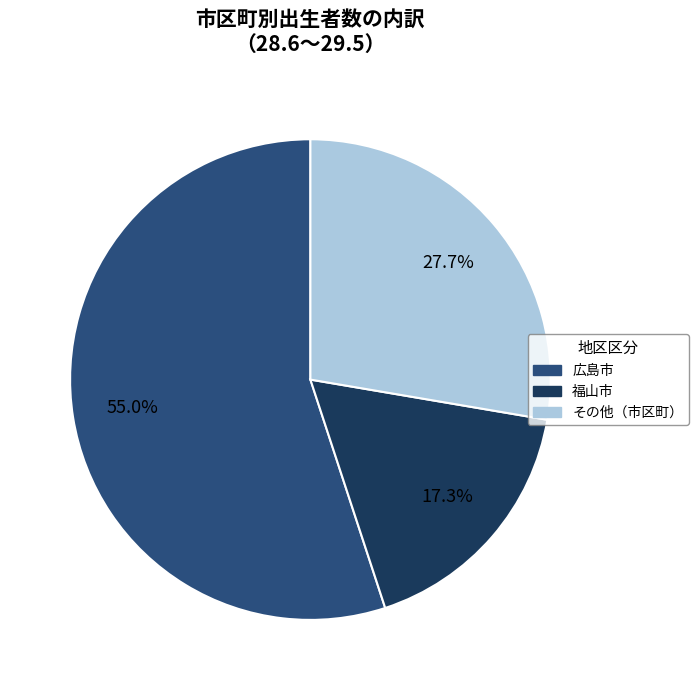

Is there any slice that represents more than half of the pie?

Yes